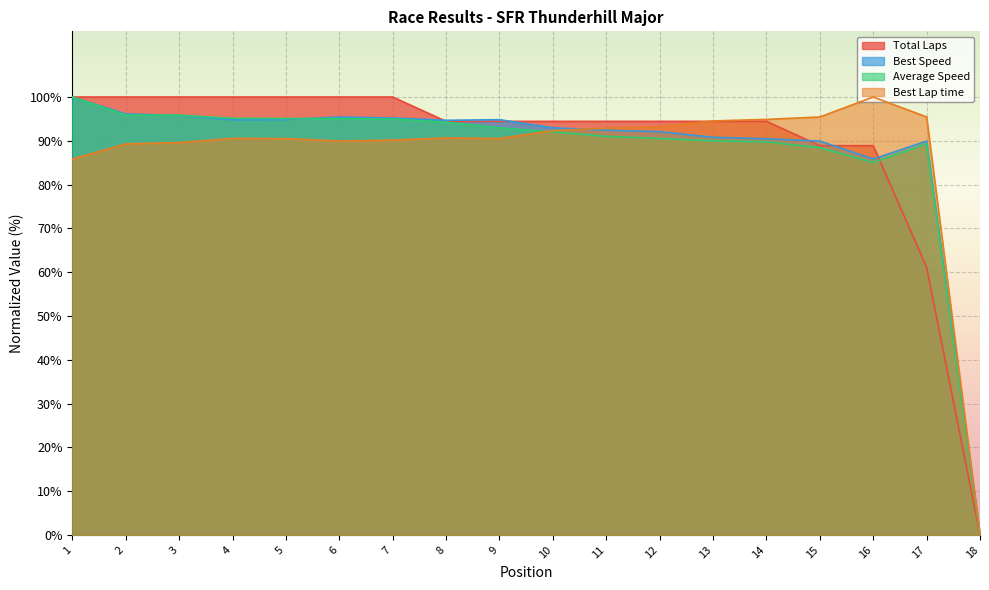

How many data points in Total Laps are less than 94?

4